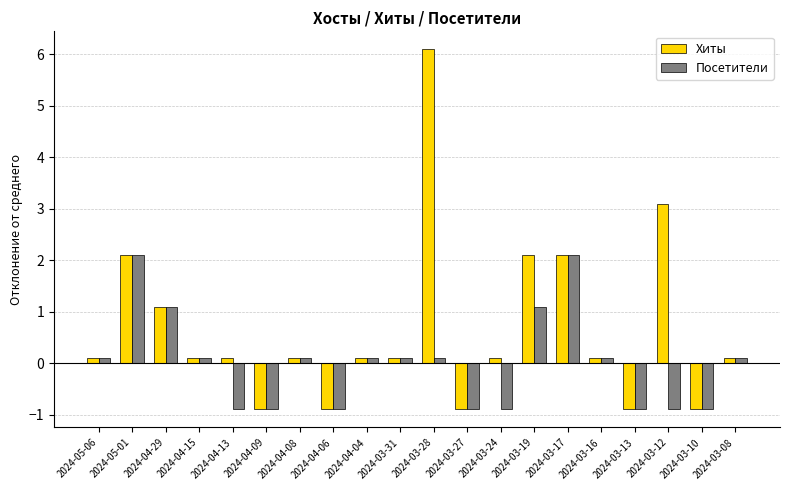

How many bars are there in each group?

2